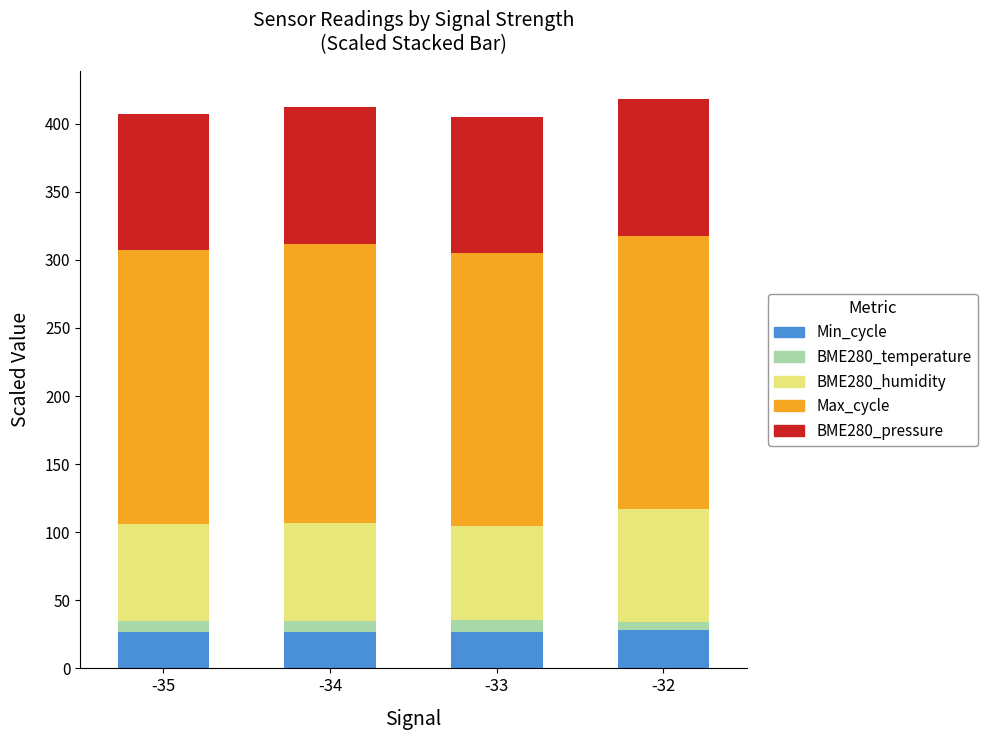

The Min_cycle series shows 27.0 at -35. True or false?

True